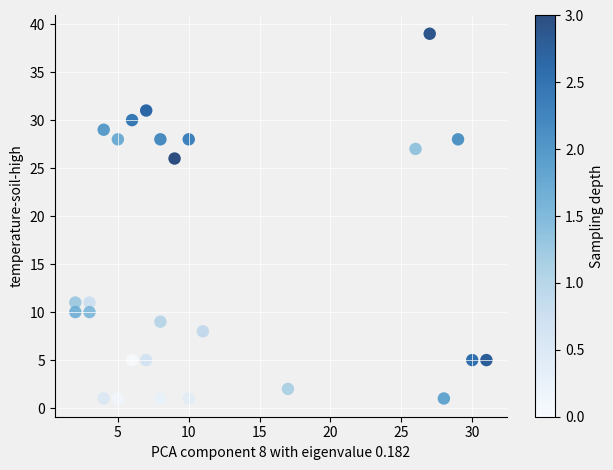

What Y value in the scatter plot is closest to 20?

26